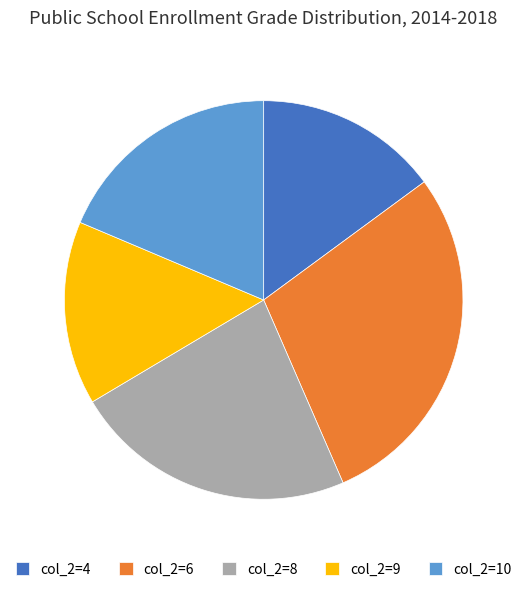

The col_2=4 slice represents 15% of the pie. True or false?

True